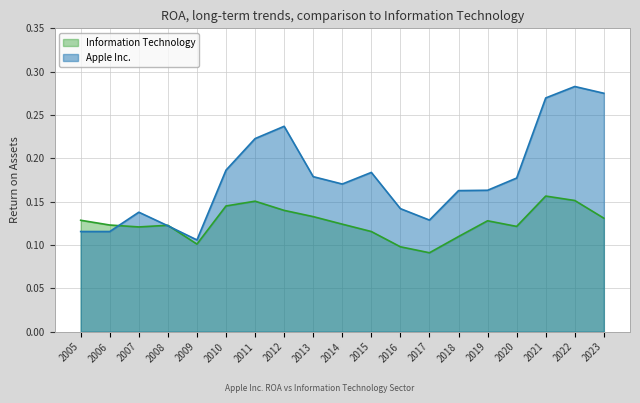

The value of Information Technology at 2020 is 0.1. True or false?

True